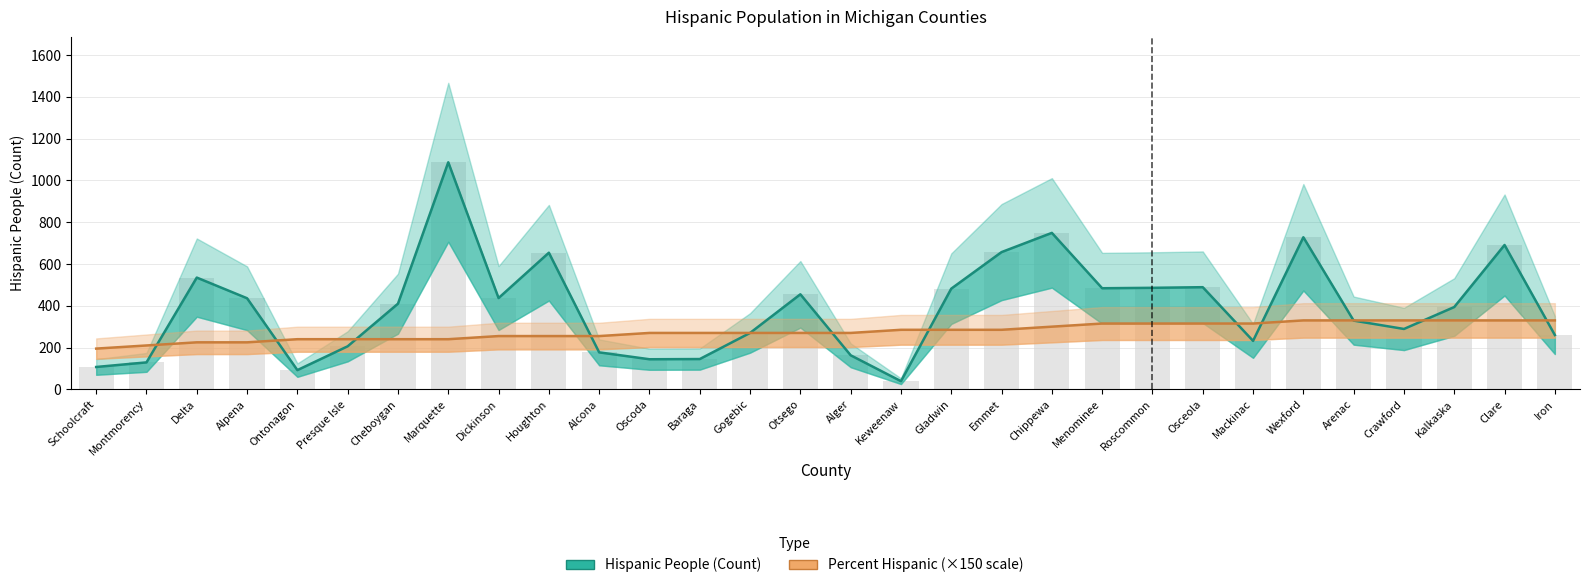

True or false: Percent Hispanic (×150 scale) has a value of 270 at Otsego.

True